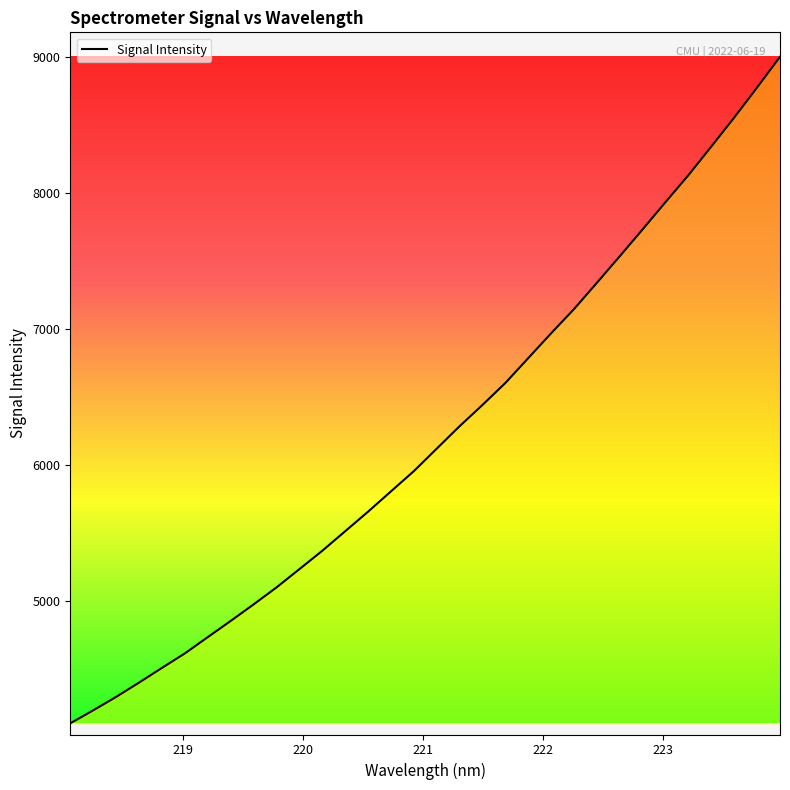

Is this an area chart (filled region under the line)?

No